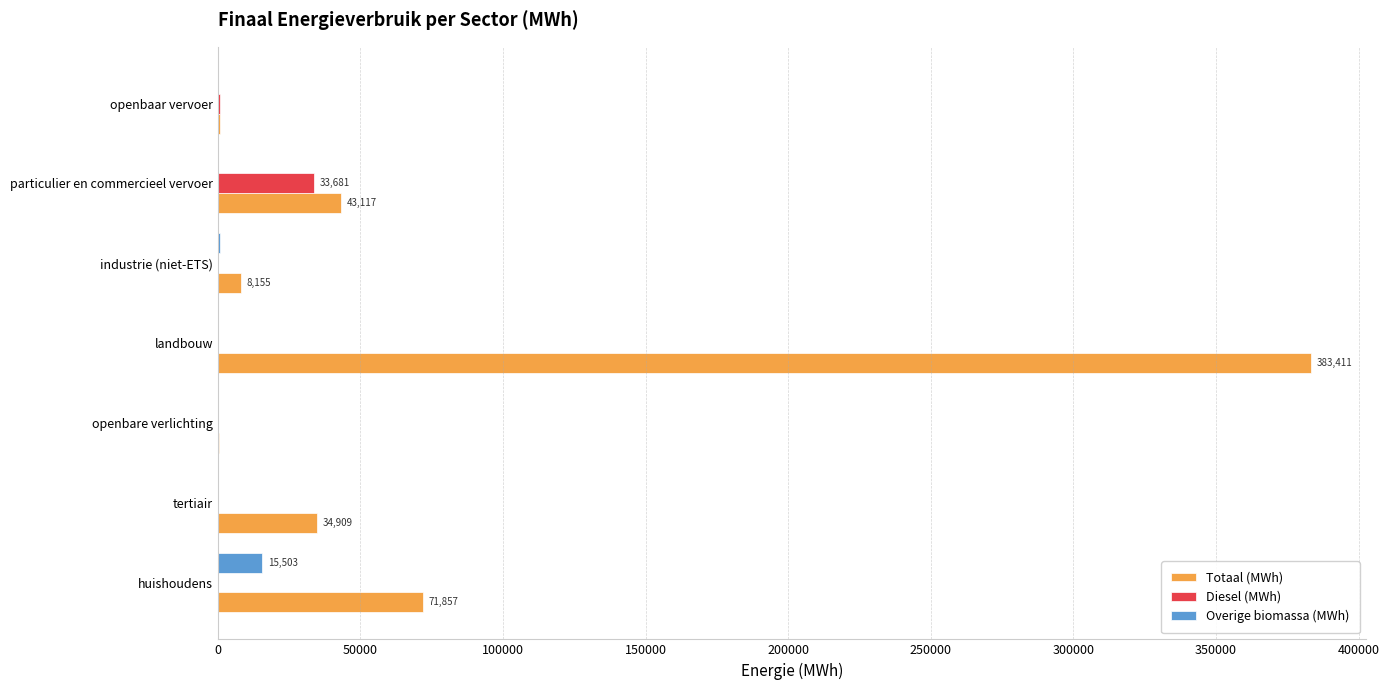

At which category is the sum across all series the highest?

landbouw